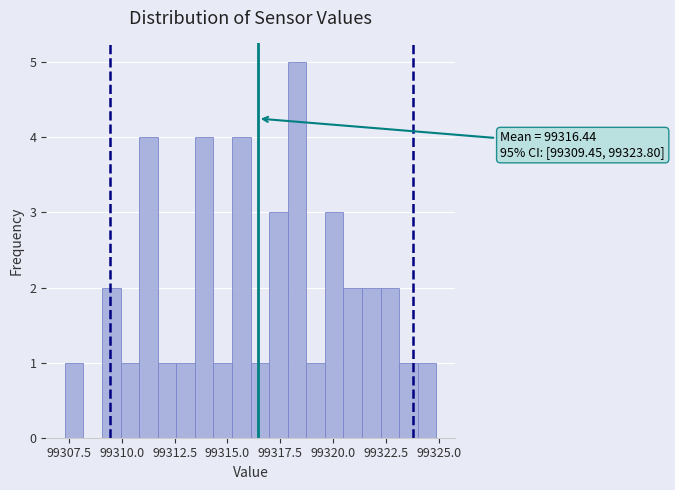

Around what value on the x-axis is the tallest bar? Give the approximate position of its centre, as read against the axis.

99318.5